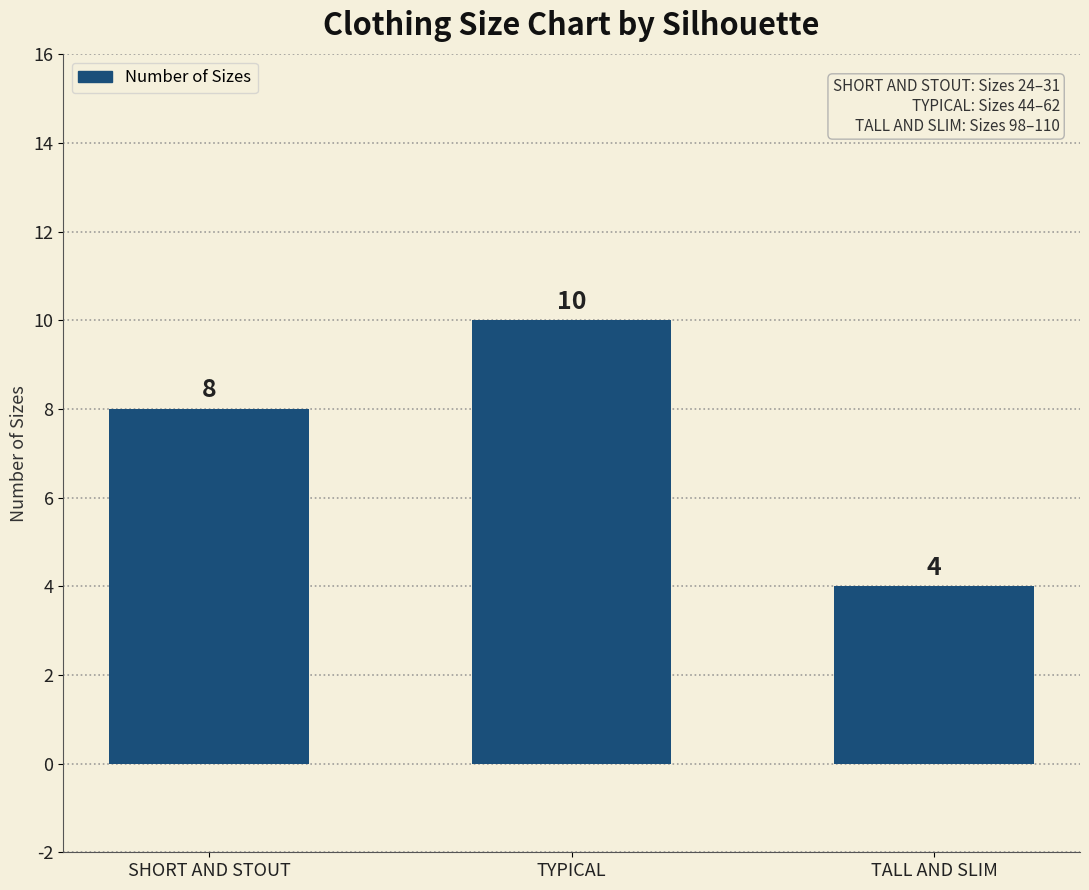

Rank the categories by value from lowest to highest.

TALL AND SLIM, SHORT AND STOUT, TYPICAL